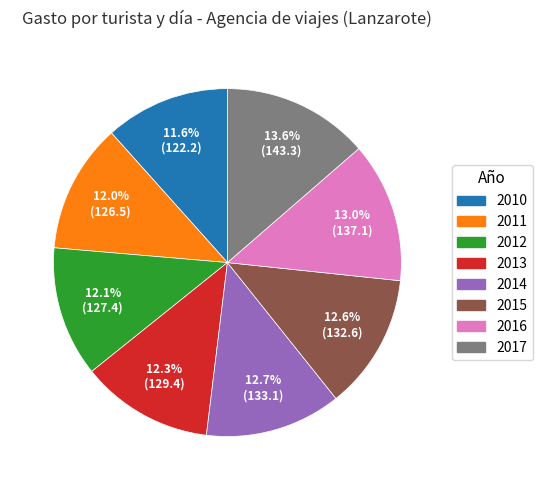

What is the largest slice in the pie chart?

2017